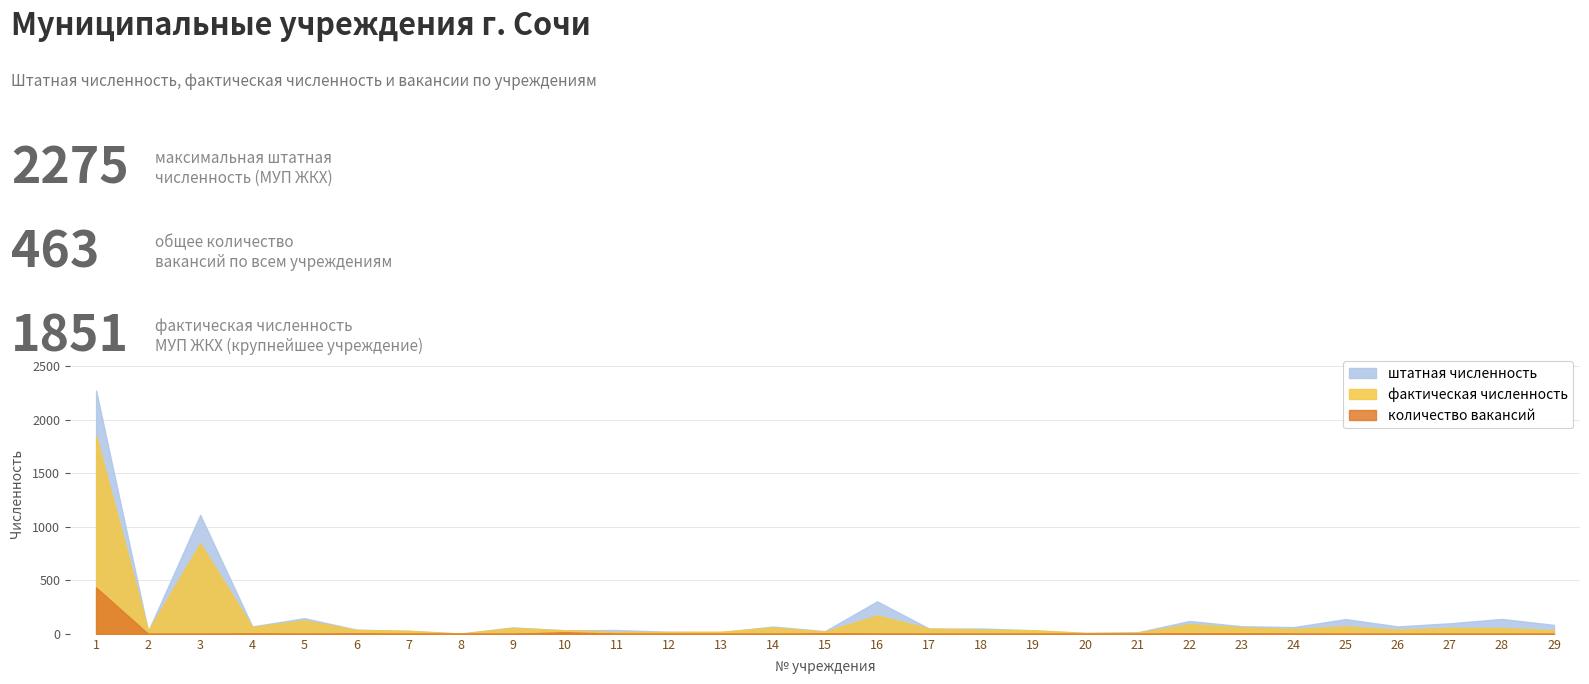

What is the average value of the фактическая численность series?

136.6